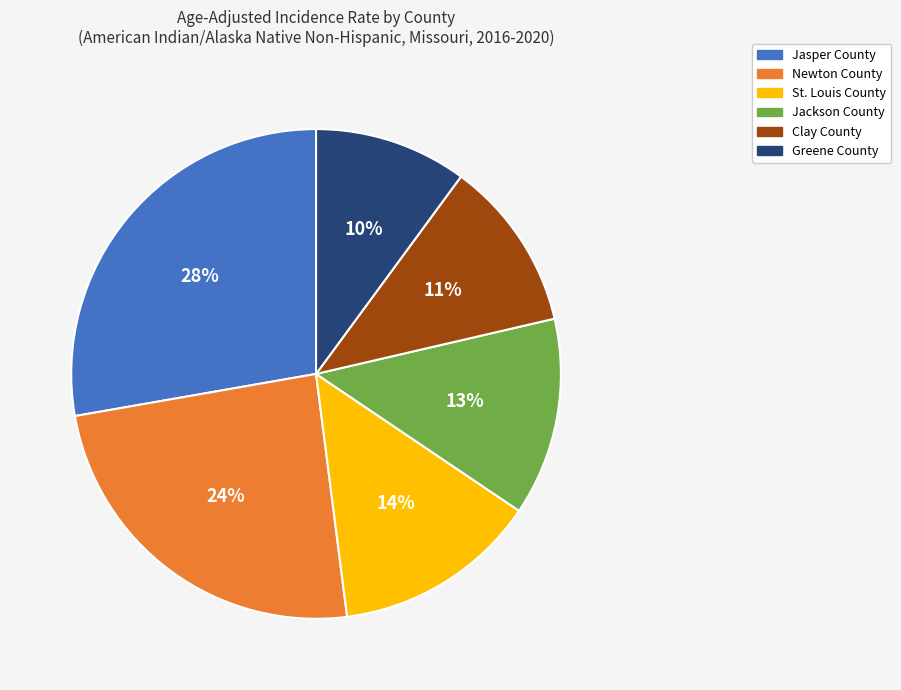

How many slices are in this pie chart?

6